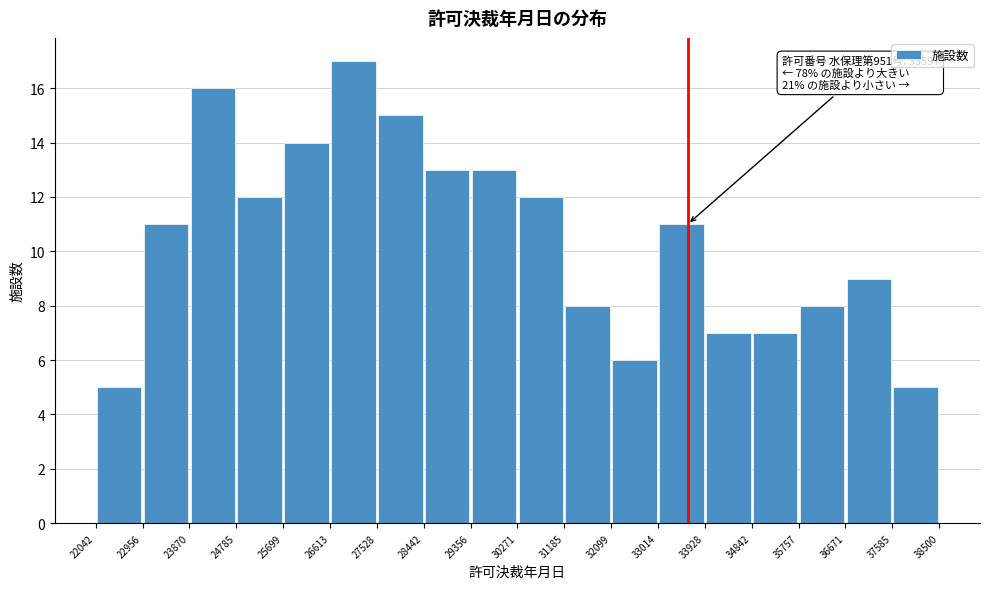

Over which range of the x-axis is the bar tallest?

26613 to 27528